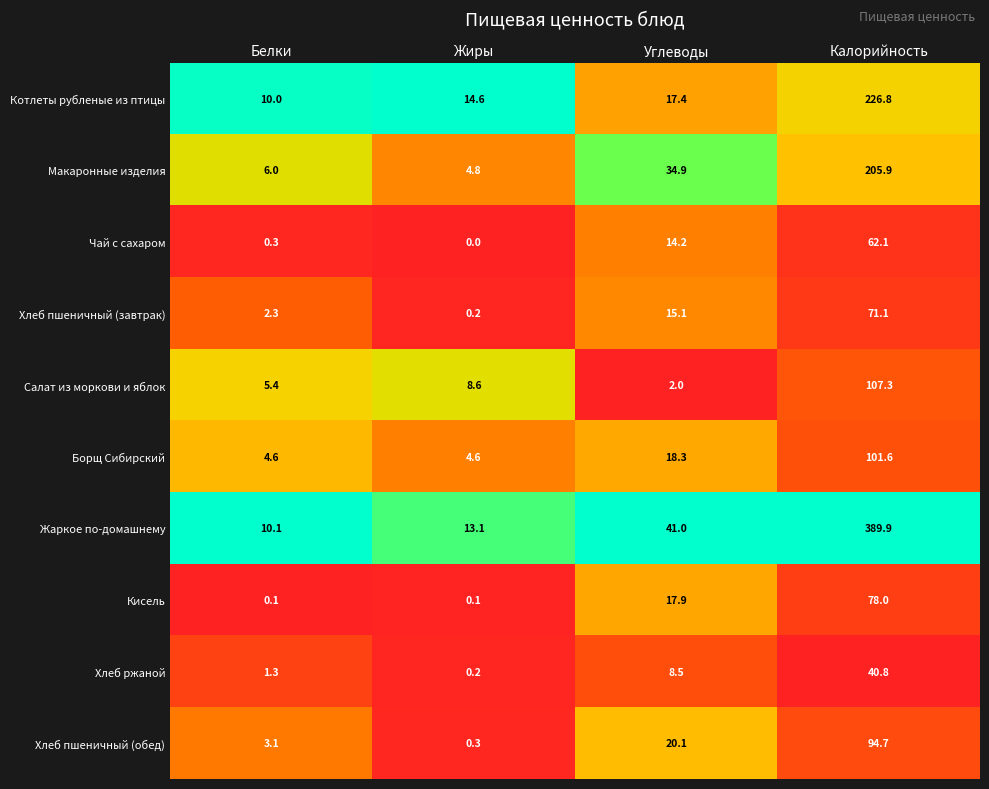

What is the difference between the Хлеб пшеничный (завтрак) values at Белки and Калорийность?

68.8